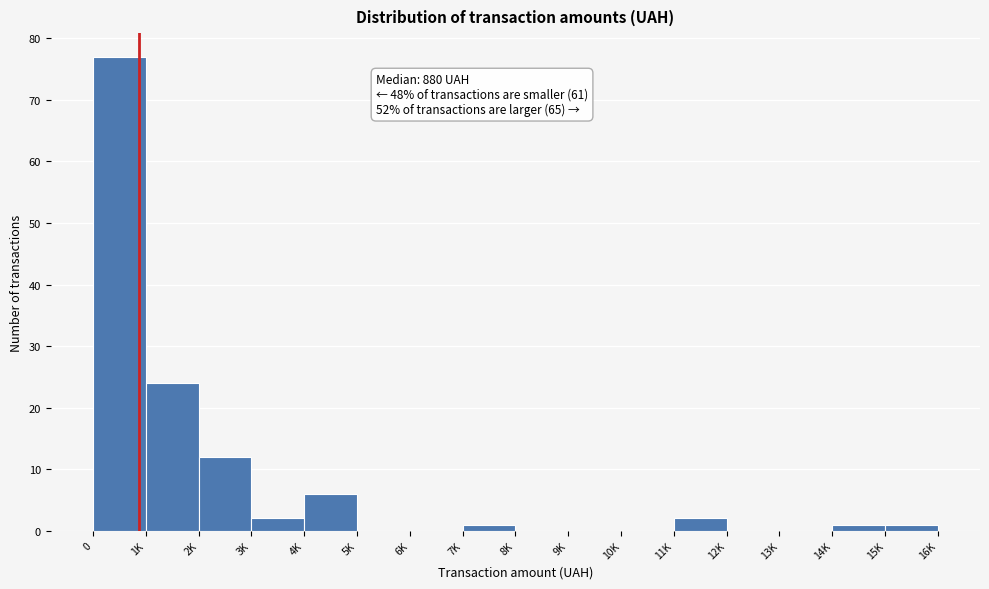

Reading left to right, what are all the values shown in this chart?

0=77	1K=24	2K=12	3K=2	4K=6	5K=0	6K=0	7K=1	8K=0	9K=0	10K=0	11K=2	12K=0	13K=0	14K=1	15K=1